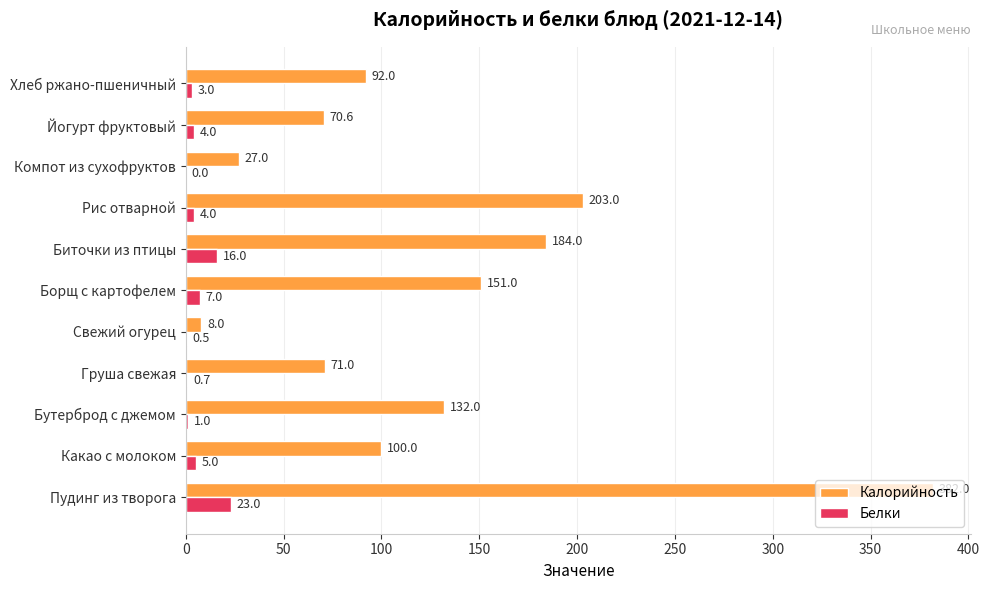

Between Борщ с картофелем and Йогурт фруктовый, which series saw the biggest shift?

Калорийность